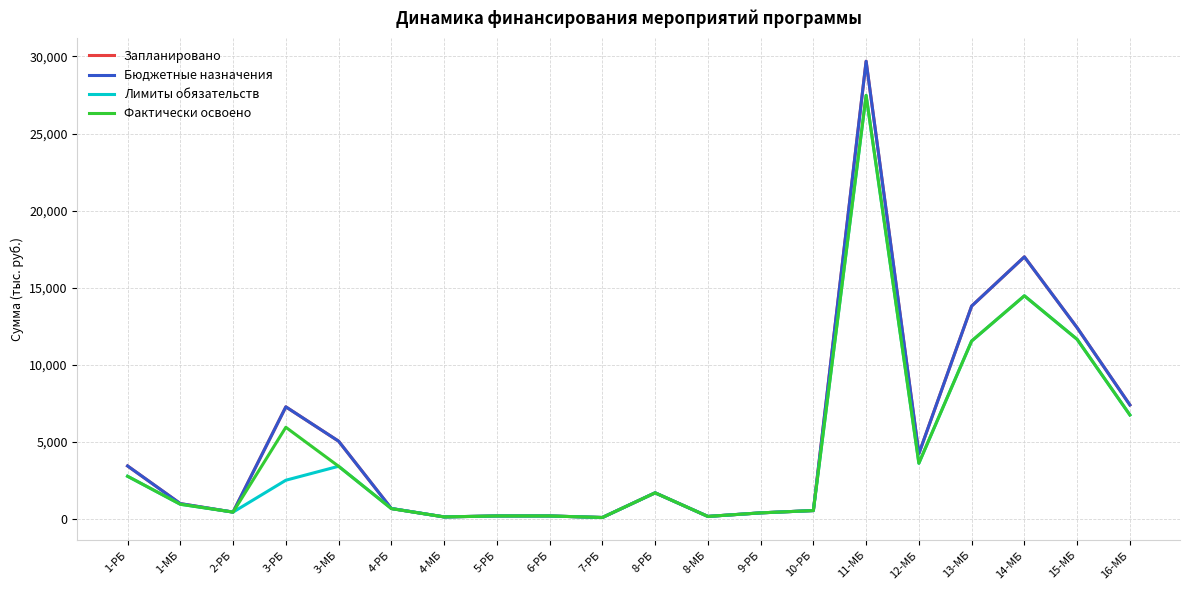

Does the chart display data point markers on the line(s)?

No